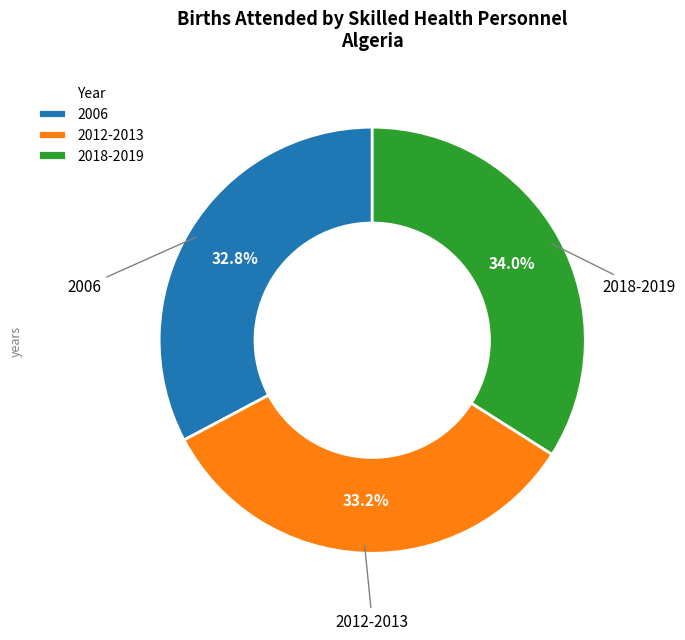

Which slice is the largest?

2018-2019